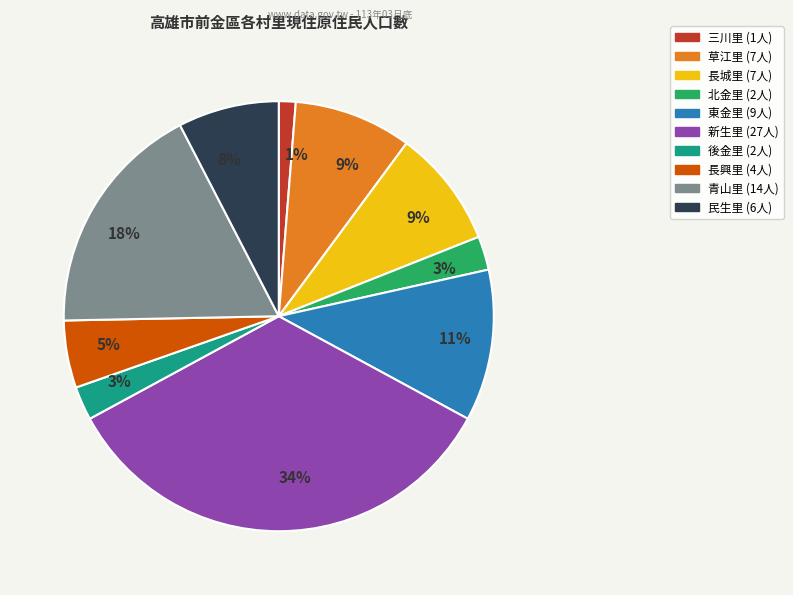

To the nearest percent, what is the average slice percentage?

10%